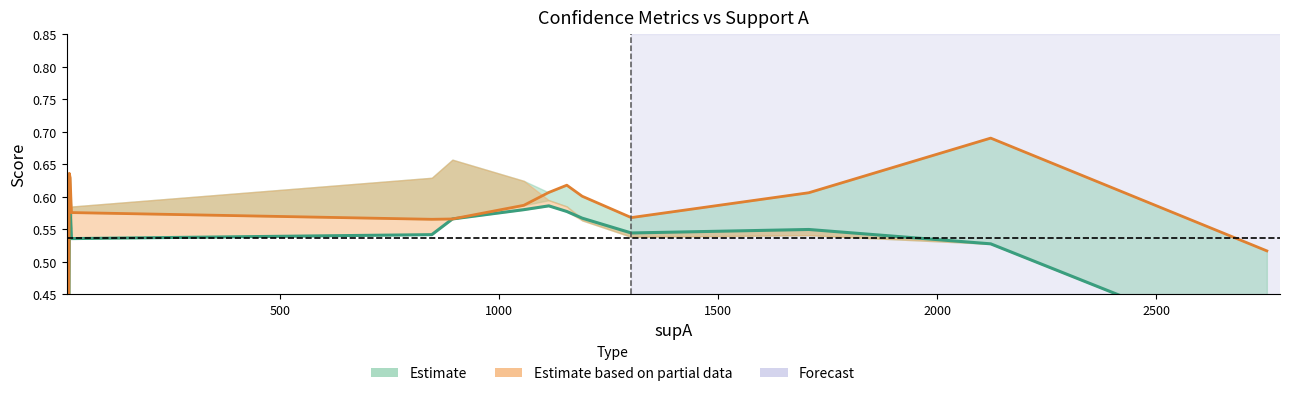

What is the sum of all condBA values?

8.8